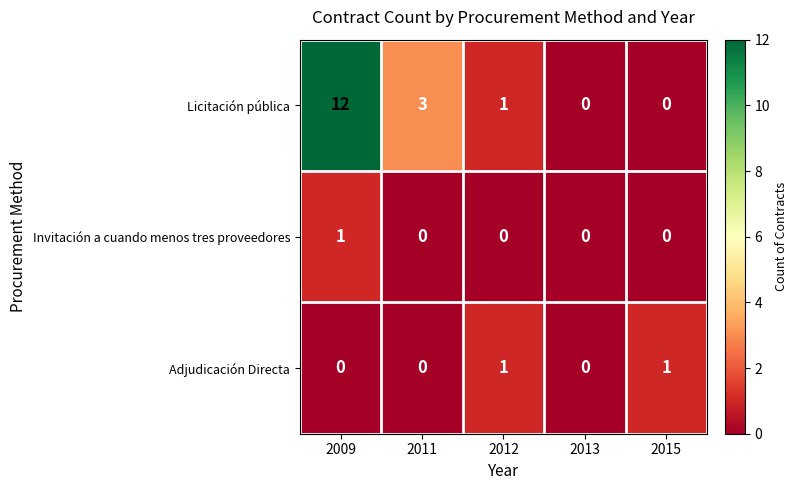

Which series has the largest range (max minus min)?

Licitación pública